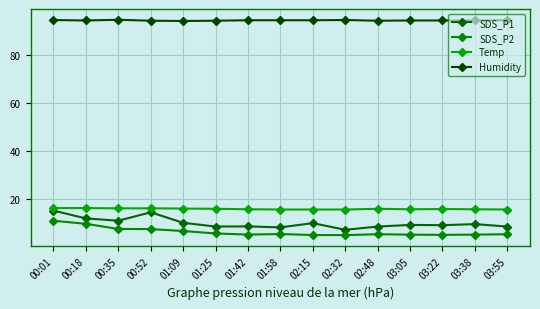

True or false: SDS_P1 has more than 0 points higher than both neighbors.

True